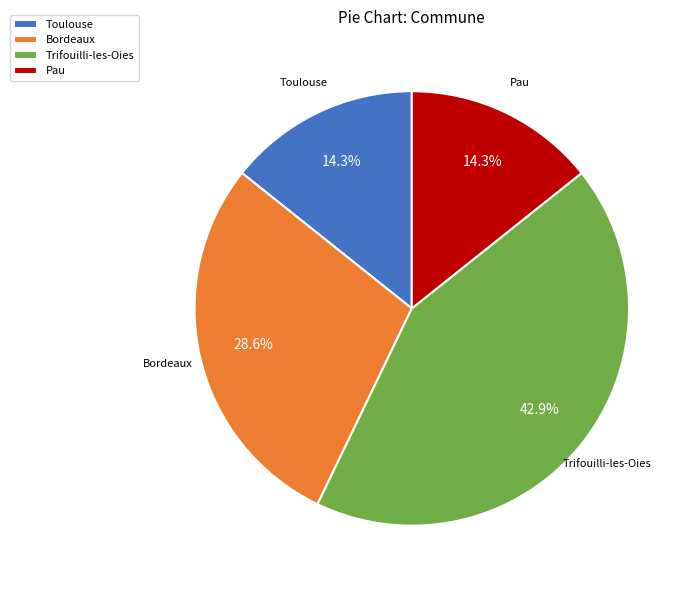

Which category has the biggest portion of the pie?

Trifouilli-les-Oies